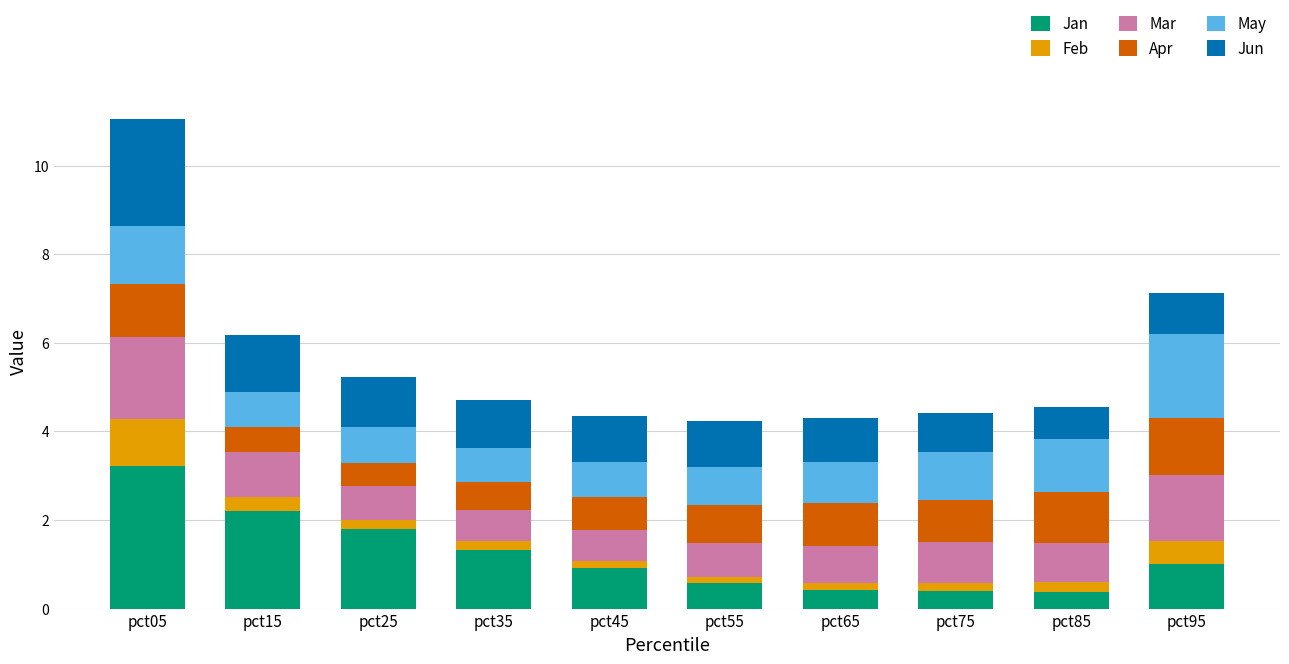

What is the minimum value for Jan?

0.4